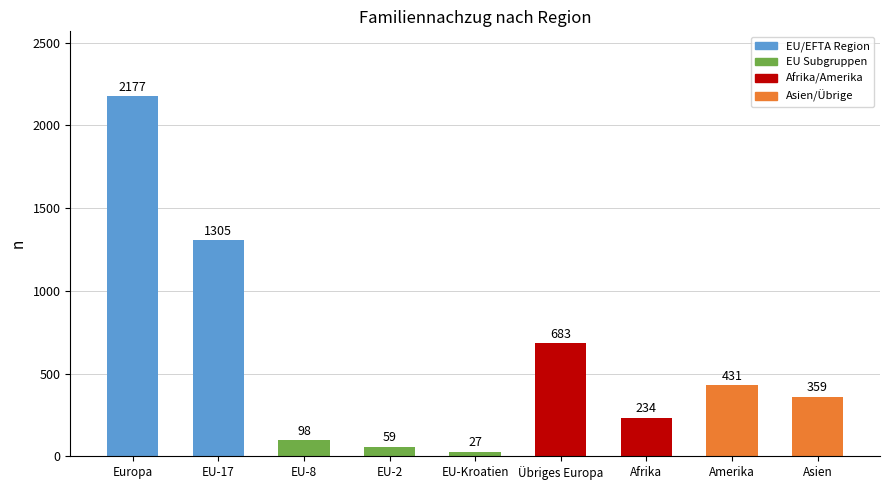

What is the label of the 6th bar from the left?

Übriges Europa